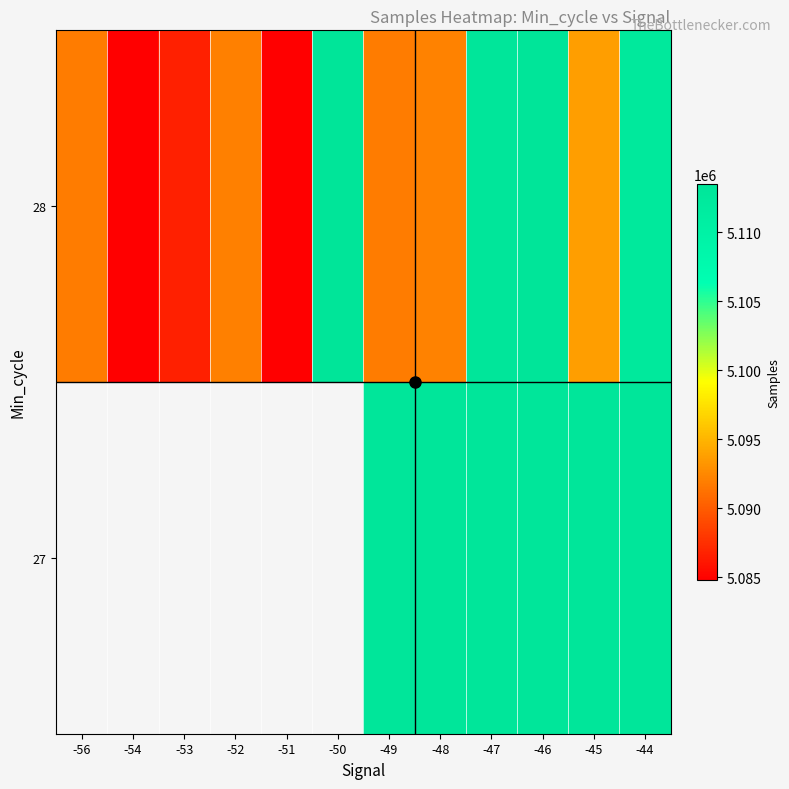

Which label corresponds to the smallest value in the chart?

-54